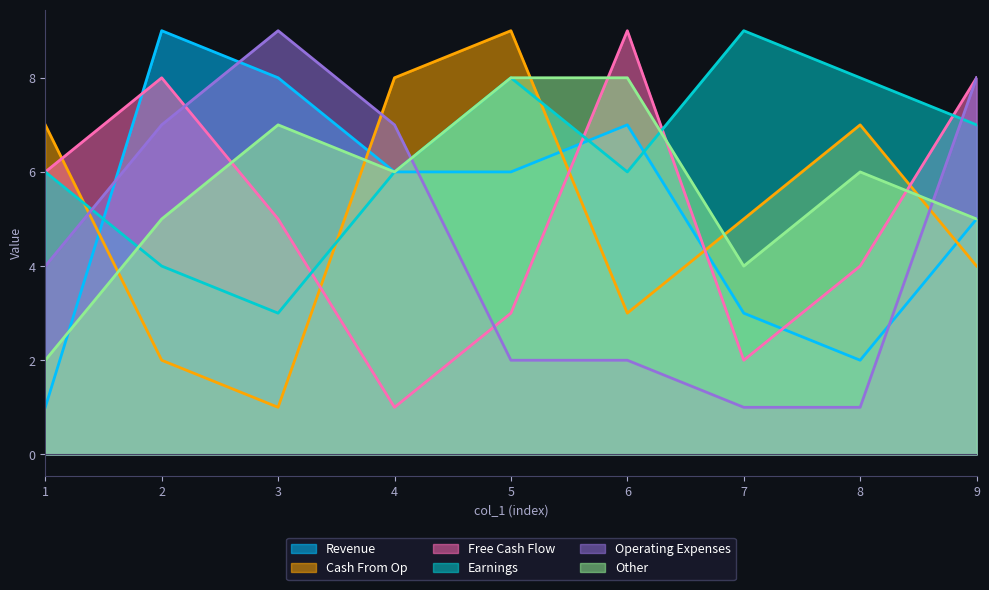

Where is the first local maximum for col_8?

3